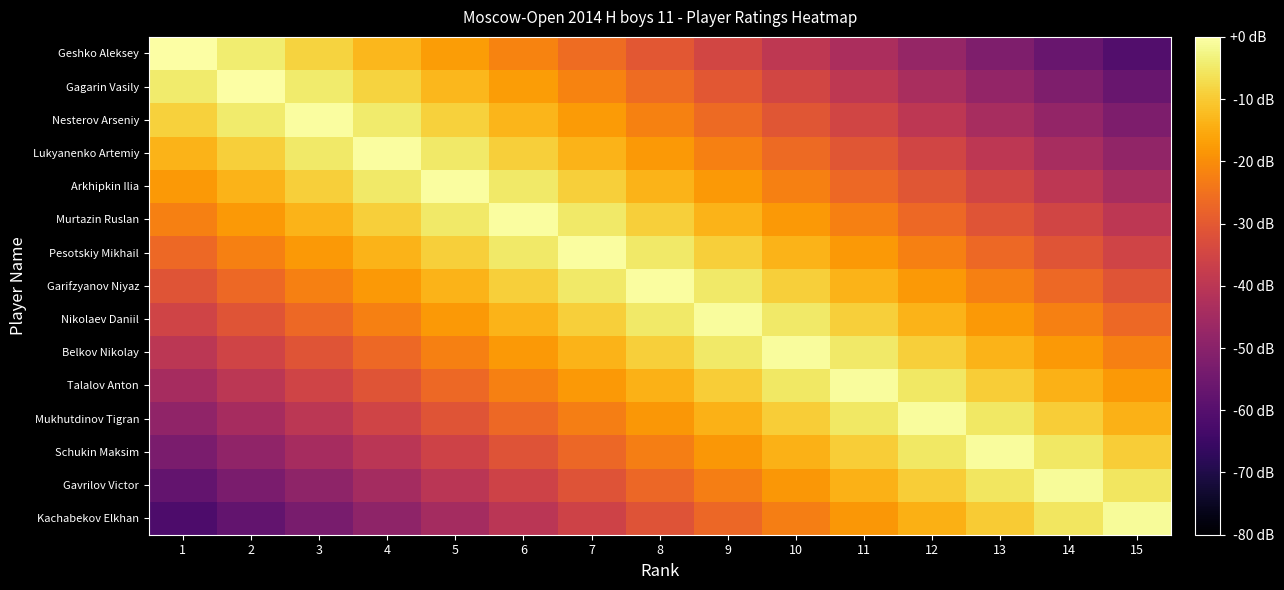

Reading right to left, what are all the values shown in this chart?

Geshko Aleksey: 15=-60.8	14=-56.5	13=-52.1	12=-47.8	11=-43.4	10=-39.1	9=-34.7	8=-30.4	7=-26.1	6=-21.7	5=-17.4	4=-13.0	3=-8.7	2=-4.3	1=0.0
Gagarin Vasily: 15=-56.5	14=-52.2	13=-47.8	12=-43.5	11=-39.1	10=-34.8	9=-30.5	8=-26.1	7=-21.8	6=-17.4	5=-13.1	4=-8.7	3=-4.4	2=-0.1	1=-4.4
Nesterov Arseniy: 15=-52.5	14=-48.1	13=-43.8	12=-39.4	11=-35.1	10=-30.7	9=-26.4	8=-22.1	7=-17.7	6=-13.4	5=-9.0	4=-4.7	3=-0.3	2=-4.7	1=-9.0
Lukyanenko Artemiy: 15=-48.3	14=-43.9	13=-39.6	12=-35.2	11=-30.9	10=-26.6	9=-22.2	8=-17.9	7=-13.5	6=-9.2	5=-4.8	4=-0.5	3=-4.8	2=-9.2	1=-13.5
Arkhipkin Ilia: 15=-44.0	14=-39.6	13=-35.3	12=-30.9	11=-26.6	10=-22.2	9=-17.9	8=-13.6	7=-9.2	6=-4.9	5=-0.5	4=-4.9	3=-9.2	2=-13.6	1=-17.9
Murtazin Ruslan: 15=-39.6	14=-35.3	13=-30.9	12=-26.6	11=-22.3	10=-17.9	9=-13.6	8=-9.2	7=-4.9	6=-0.5	5=-4.9	4=-9.2	3=-13.6	2=-17.9	1=-22.3
Pesotskiy Mikhail: 15=-35.3	14=-31.0	13=-26.6	12=-22.3	11=-18.0	10=-13.6	9=-9.3	8=-4.9	7=-0.6	6=-4.9	5=-9.3	4=-13.6	3=-18.0	2=-22.3	1=-26.6
Garifzyanov Niyaz: 15=-31.0	14=-26.7	13=-22.3	12=-18.0	11=-13.6	10=-9.3	9=-5.0	8=-0.6	7=-5.0	6=-9.3	5=-13.6	4=-18.0	3=-22.3	2=-26.7	1=-31.0
Nikolaev Daniil: 15=-26.7	14=-22.3	13=-18.0	12=-13.7	11=-9.3	10=-5.0	9=-0.6	8=-5.0	7=-9.3	6=-13.7	5=-18.0	4=-22.3	3=-26.7	2=-31.0	1=-35.4
Belkov Nikolay: 15=-22.4	14=-18.0	13=-13.7	12=-9.3	11=-5.0	10=-0.6	9=-5.0	8=-9.3	7=-13.7	6=-18.0	5=-22.4	4=-26.7	3=-31.0	2=-35.4	1=-39.7
Talalov Anton: 15=-18.1	14=-13.8	13=-9.4	12=-5.1	11=-0.8	10=-5.1	9=-9.4	8=-13.8	7=-18.1	6=-22.5	5=-26.8	4=-31.2	3=-35.5	2=-39.8	1=-44.2
Mukhutdinov Tigran: 15=-13.8	14=-9.5	13=-5.1	12=-0.8	11=-5.1	10=-9.5	9=-13.8	8=-18.2	7=-22.5	6=-26.8	5=-31.2	4=-35.5	3=-39.9	2=-44.2	1=-48.6
Schukin Maksim: 15=-9.6	14=-5.3	13=-0.9	12=-5.3	11=-9.6	10=-14.0	9=-18.3	8=-22.6	7=-27.0	6=-31.3	5=-35.7	4=-40.0	3=-44.4	2=-48.7	1=-53.0
Gavrilov Victor: 15=-5.3	14=-1.0	13=-5.3	12=-9.7	11=-14.0	10=-18.4	9=-22.7	8=-27.0	7=-31.4	6=-35.7	5=-40.1	4=-44.4	3=-48.8	2=-53.1	1=-57.4
Kachabekov Elkhan: 15=-1.1	14=-5.4	13=-9.7	12=-14.1	11=-18.4	10=-22.8	9=-27.1	8=-31.5	7=-35.8	6=-40.1	5=-44.5	4=-48.8	3=-53.2	2=-57.5	1=-61.9